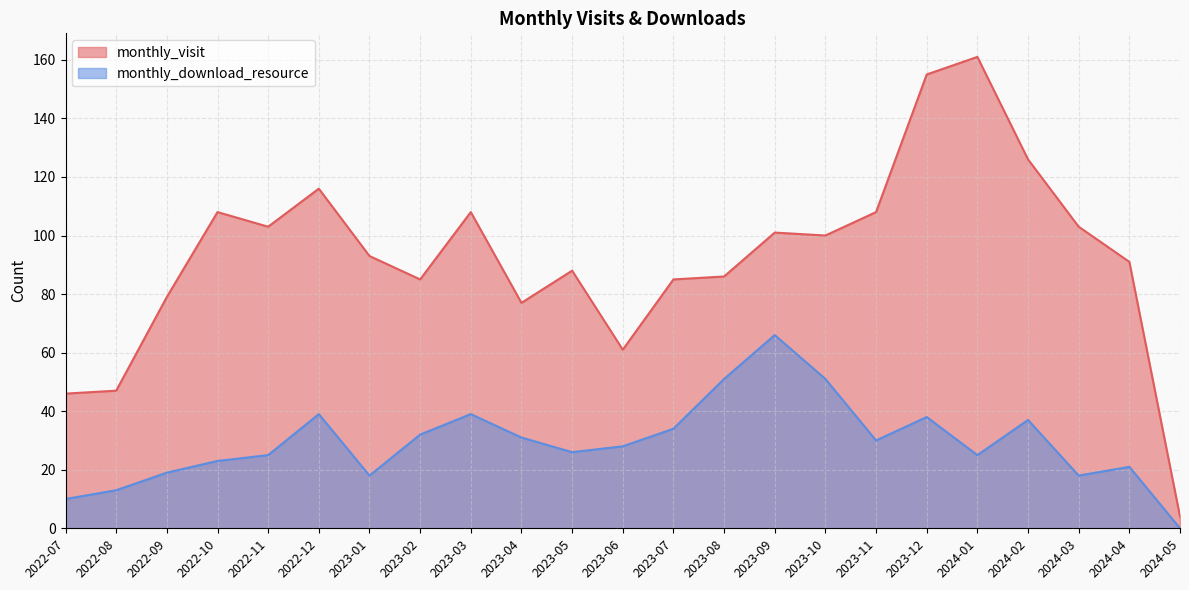

How many categories are shown in the chart?

23